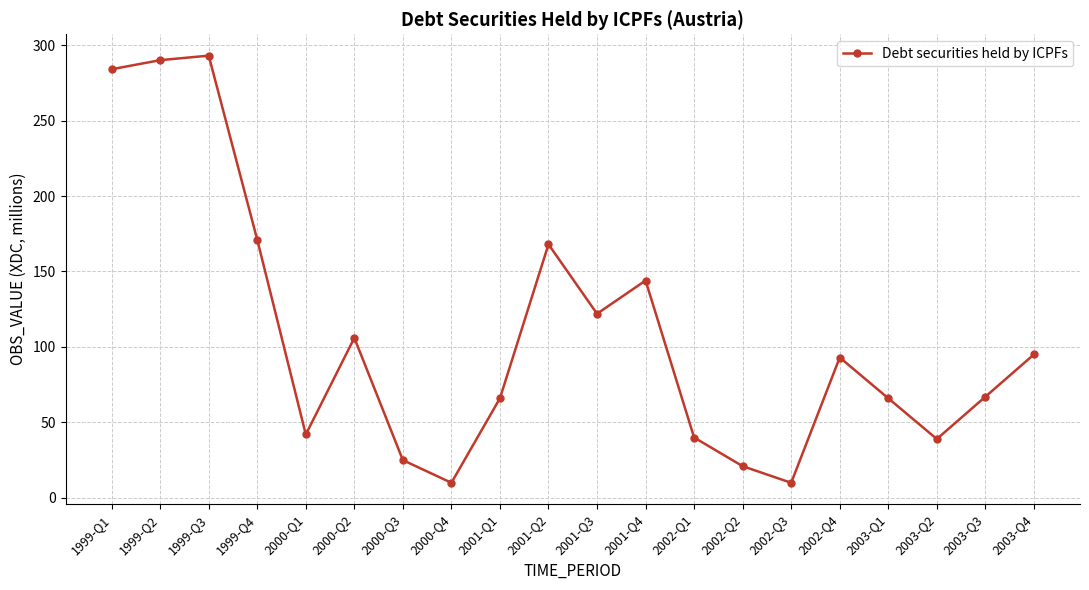

What is the minimum value shown in the chart?

10